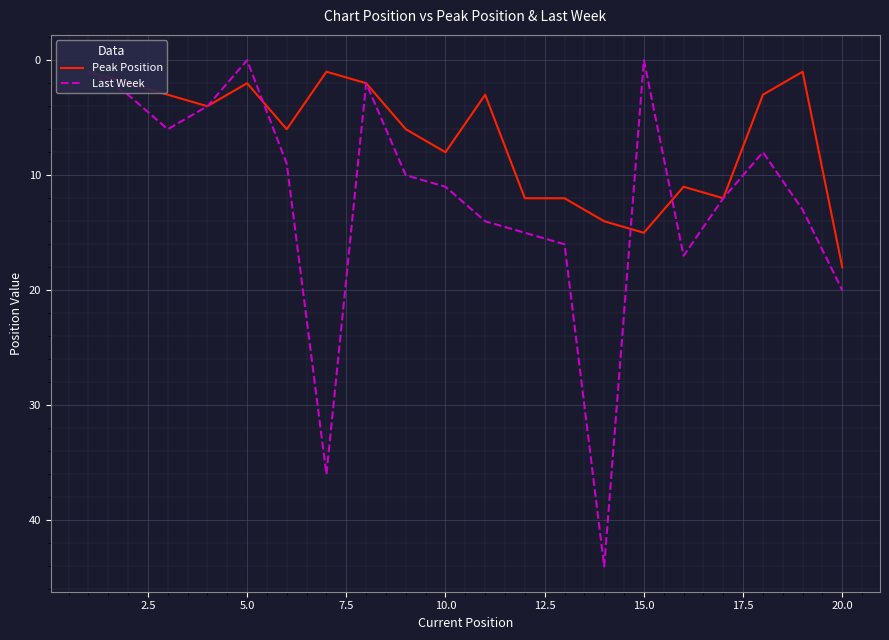

Where is Last Week nearest to the value 22?

20.0